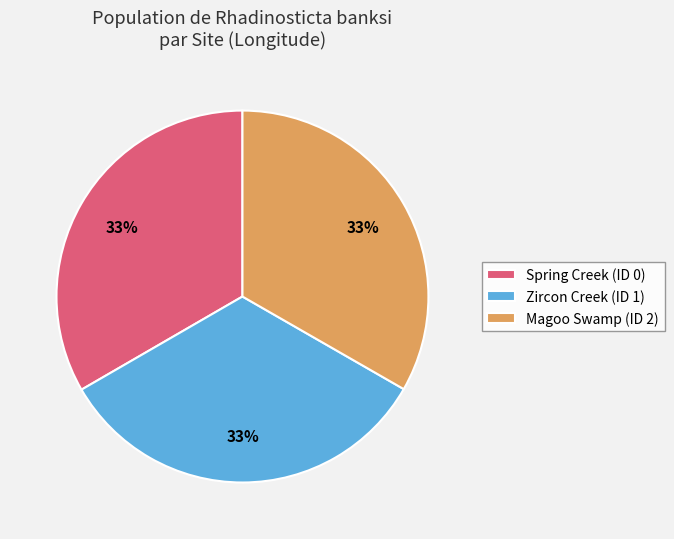

To the nearest percent, what portion does Zircon Creek (ID 1) represent?

33%